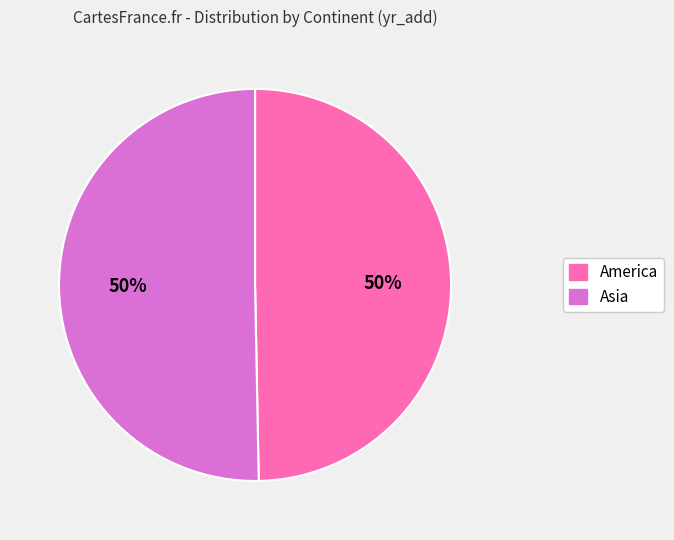

True or false: Asia accounts for 50% of the total.

True